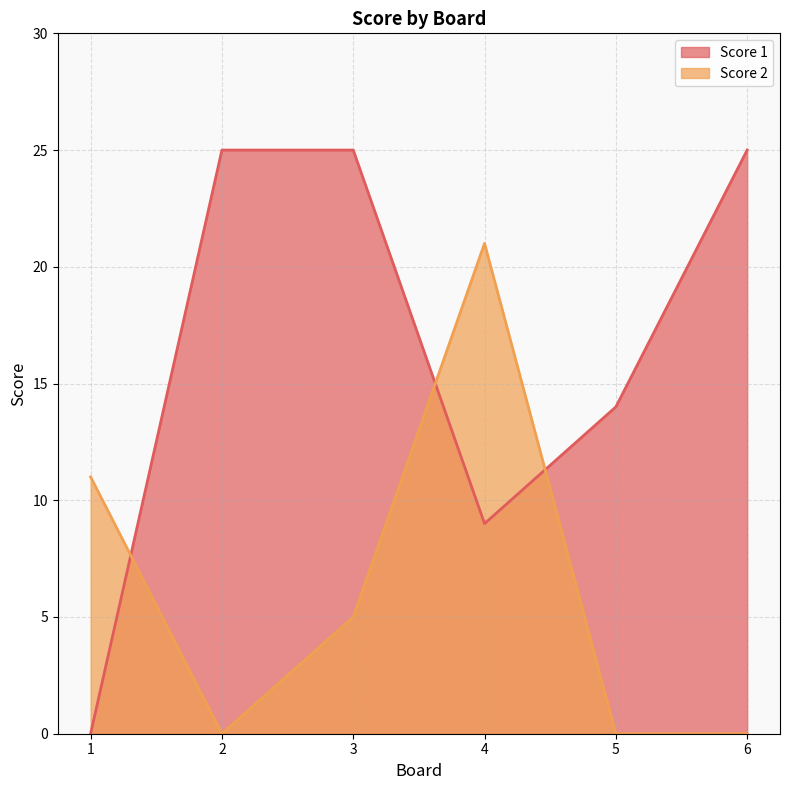

List the series in order of their overall mean, lowest first.

Score 2, Score 1